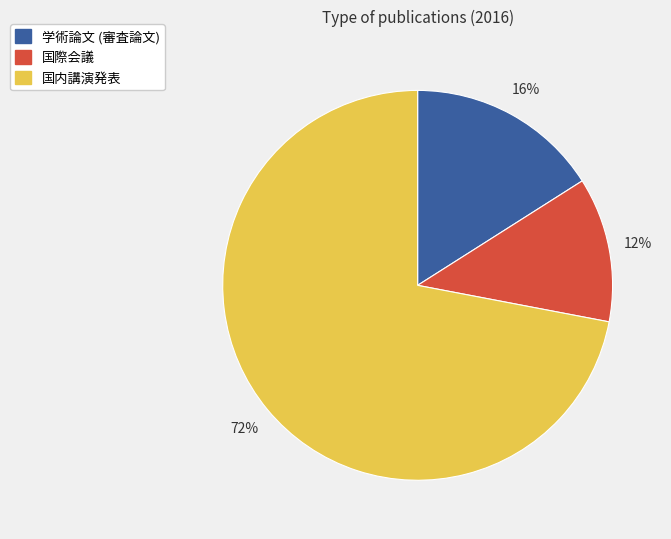

Count the number of slices in the pie.

3